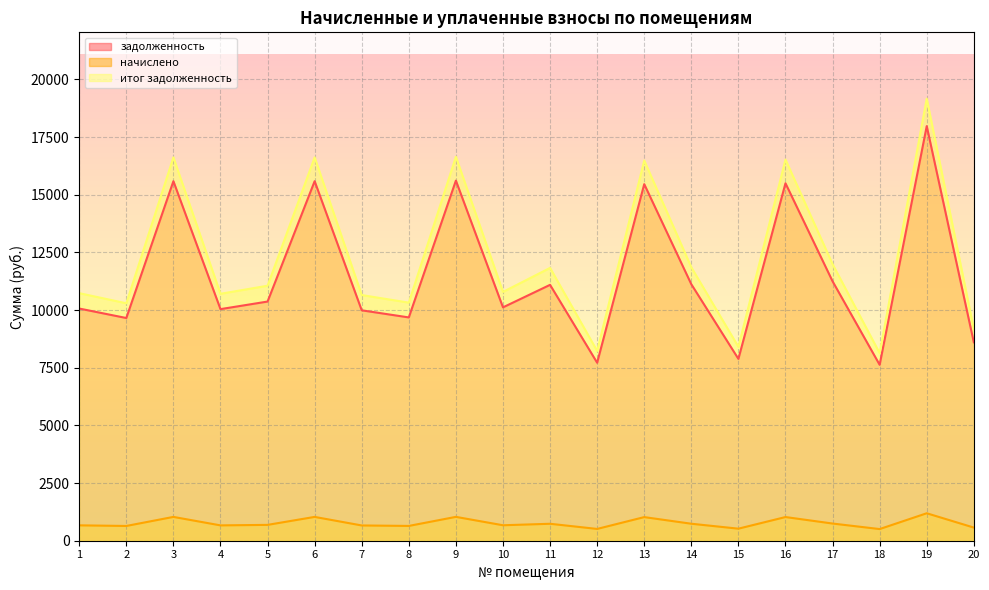

Is the value of начислено at 13 greater than the value of итог задолженность at 11?

No